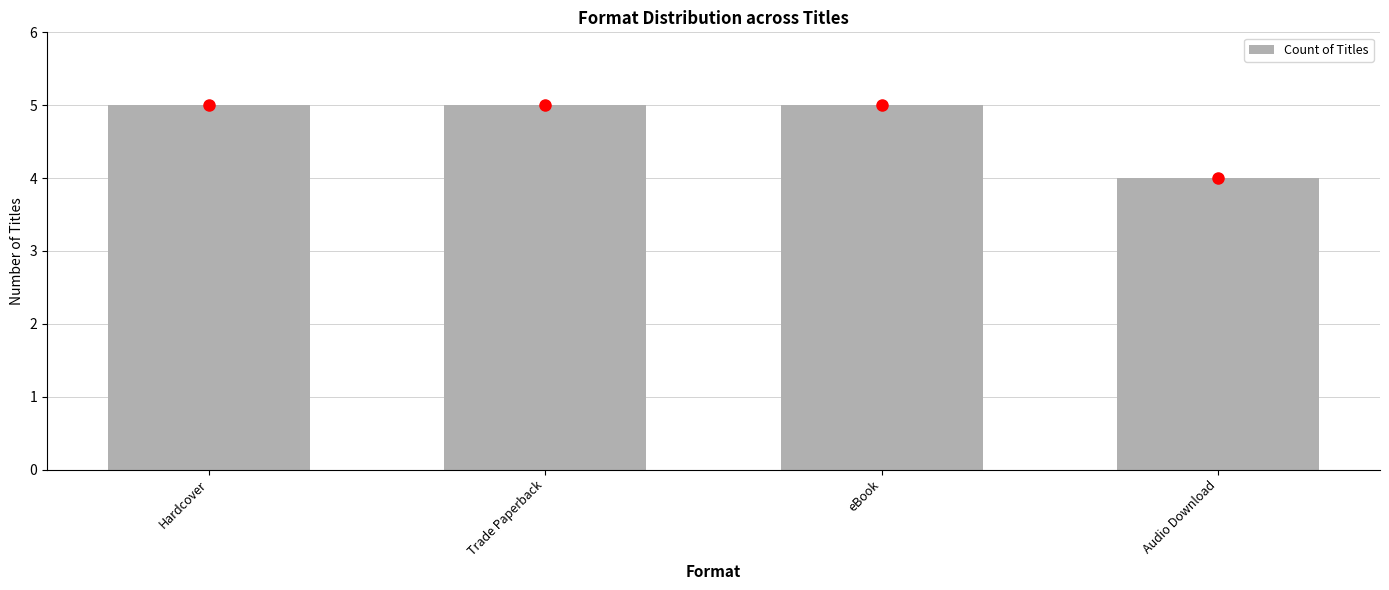

Count the number of categories in the chart.

4